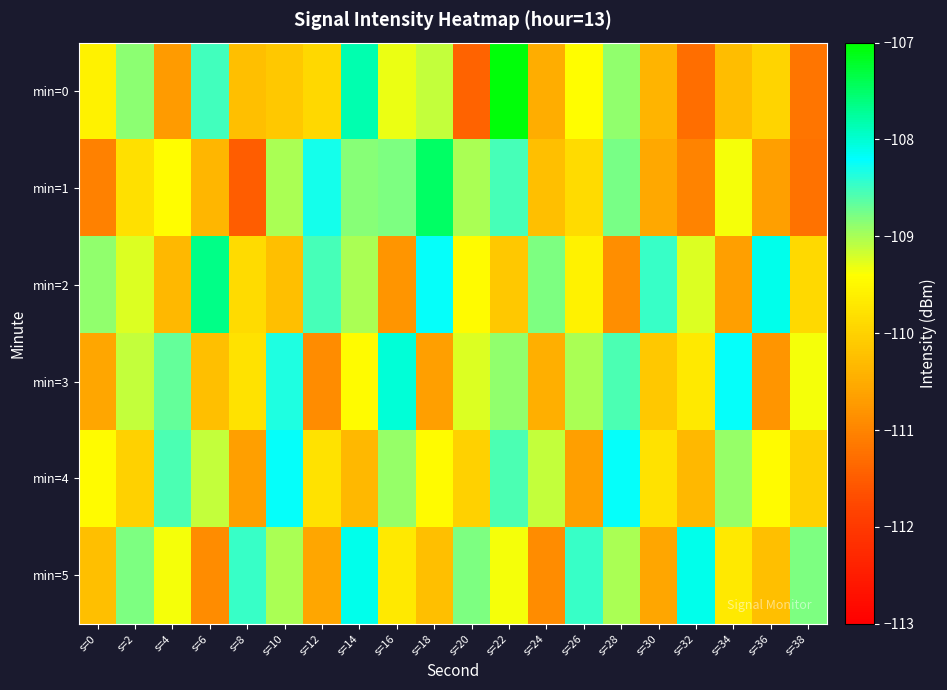

Reading left to right, what are all the values shown in this chart?

min=0: s=0=-109.6	s=2=-108.9	s=4=-110.7	s=6=-108.5	s=8=-110.3	s=10=-110.1	s=12=-109.9	s=14=-107.8	s=16=-109.3	s=18=-109.1	s=20=-111.4	s=22=-107.1	s=24=-110.5	s=26=-109.4	s=28=-108.9	s=30=-110.4	s=32=-111.3	s=34=-110.3	s=36=-110.0	s=38=-111.2
min=1: s=0=-111.0	s=2=-109.8	s=4=-109.4	s=6=-110.4	s=8=-111.5	s=10=-109.0	s=12=-108.3	s=14=-108.8	s=16=-108.8	s=18=-107.5	s=20=-109.0	s=22=-108.5	s=24=-110.2	s=26=-109.9	s=28=-108.8	s=30=-110.5	s=32=-111.0	s=34=-109.3	s=36=-110.7	s=38=-111.2
min=2: s=0=-108.9	s=2=-109.2	s=4=-110.3	s=6=-107.7	s=8=-109.9	s=10=-110.2	s=12=-108.5	s=14=-109.0	s=16=-110.8	s=18=-108.2	s=20=-109.5	s=22=-110.1	s=24=-108.8	s=26=-109.6	s=28=-110.9	s=30=-108.5	s=32=-109.2	s=34=-110.7	s=36=-108.1	s=38=-109.9
min=3: s=0=-110.6	s=2=-109.1	s=4=-108.7	s=6=-110.2	s=8=-109.8	s=10=-108.3	s=12=-110.9	s=14=-109.5	s=16=-108.0	s=18=-110.7	s=20=-109.2	s=22=-108.9	s=24=-110.5	s=26=-109.0	s=28=-108.6	s=30=-110.1	s=32=-109.7	s=34=-108.2	s=36=-110.8	s=38=-109.3
min=4: s=0=-109.5	s=2=-110.0	s=4=-108.6	s=6=-109.1	s=8=-110.7	s=10=-108.2	s=12=-109.8	s=14=-110.3	s=16=-108.9	s=18=-109.5	s=20=-110.0	s=22=-108.6	s=24=-109.1	s=26=-110.7	s=28=-108.2	s=30=-109.8	s=32=-110.3	s=34=-108.9	s=36=-109.5	s=38=-110.0
min=5: s=0=-110.2	s=2=-108.8	s=4=-109.3	s=6=-110.9	s=8=-108.5	s=10=-109.0	s=12=-110.6	s=14=-108.1	s=16=-109.7	s=18=-110.2	s=20=-108.8	s=22=-109.3	s=24=-110.9	s=26=-108.5	s=28=-109.0	s=30=-110.6	s=32=-108.1	s=34=-109.7	s=36=-110.2	s=38=-108.8